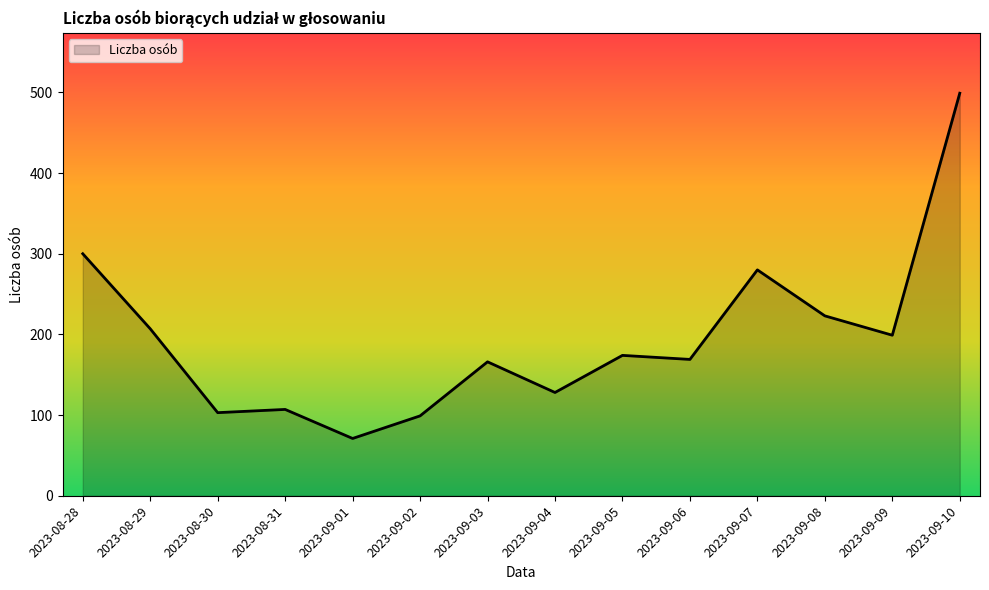

Read the value at 2023-09-06.

169